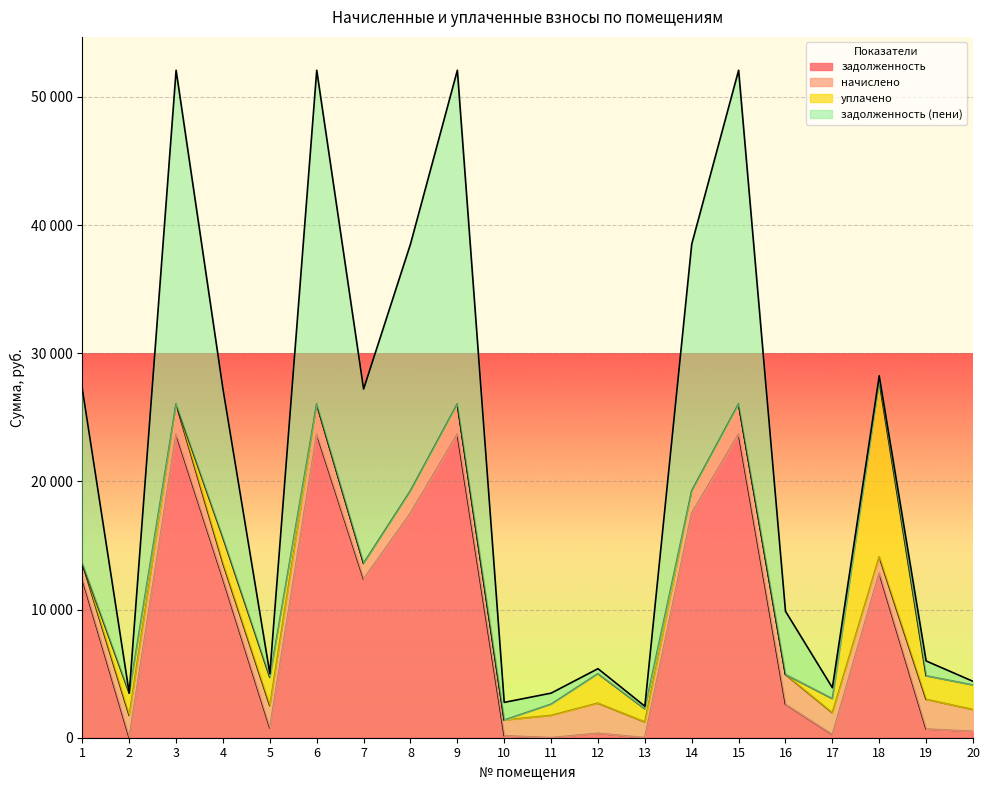

Does the chart display data point markers on the line(s)?

No